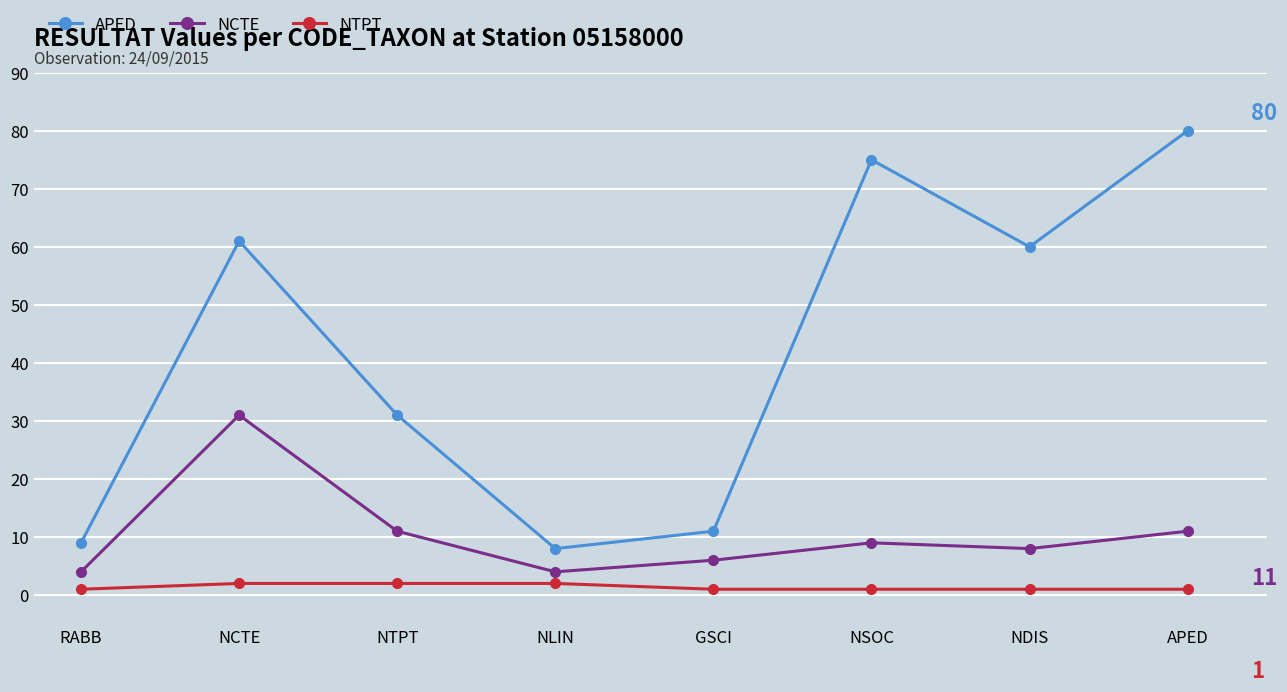

What is the difference between the NCTE values at RABB and APED?

7